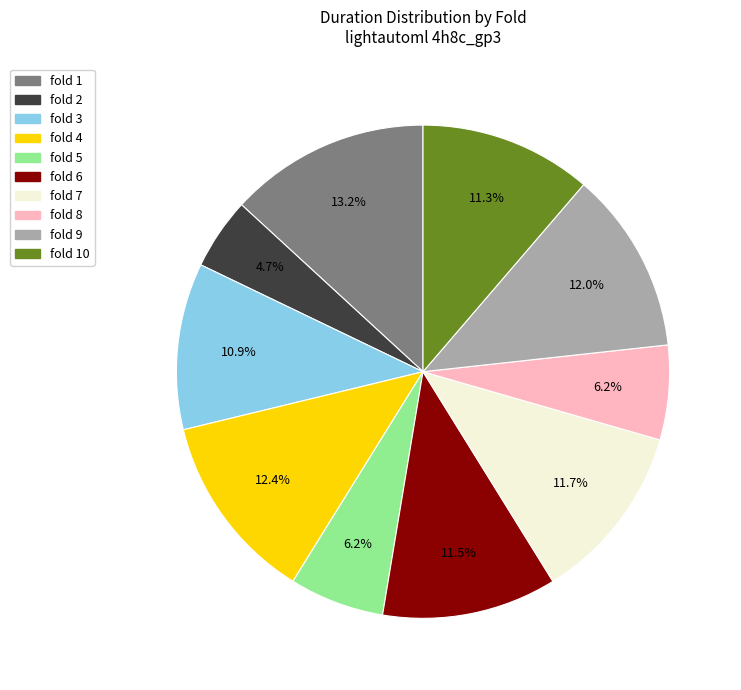

Is there a majority slice in this chart?

No